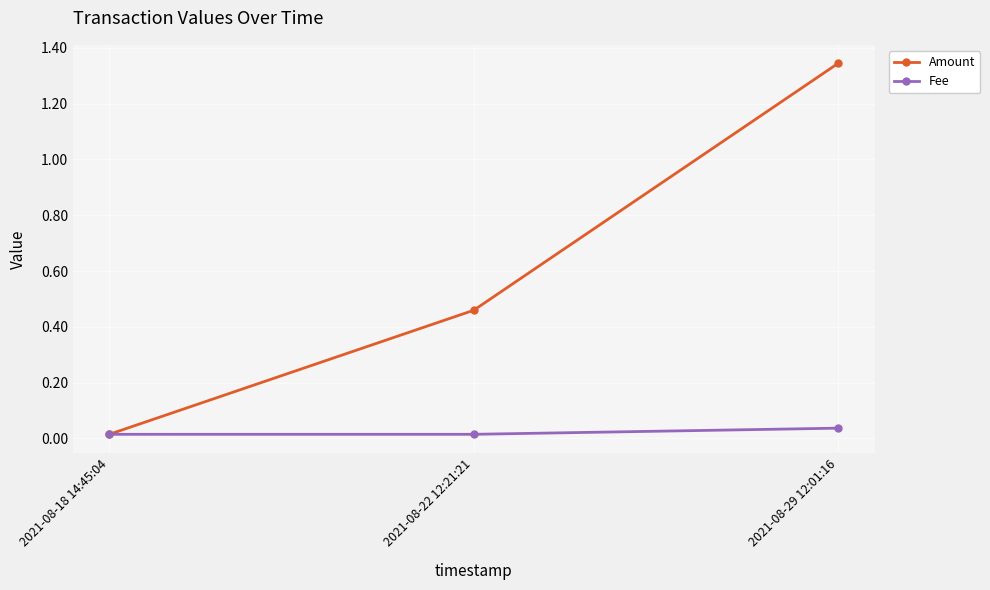

Rank the series by their maximum value, from lowest to highest.

Fee, Amount